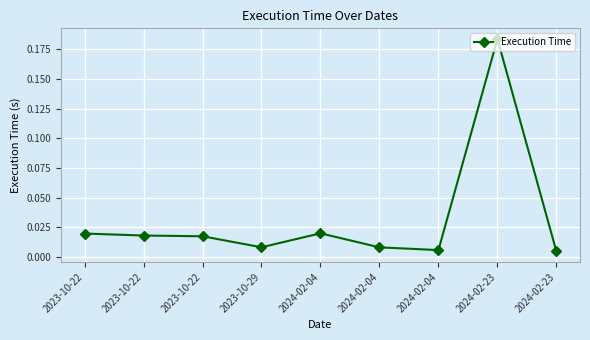

List the labels in order of value, smallest first.

2024-02-23, 2024-02-04, 2024-02-04, 2023-10-29, 2023-10-22, 2023-10-22, 2023-10-22, 2024-02-04, 2024-02-23